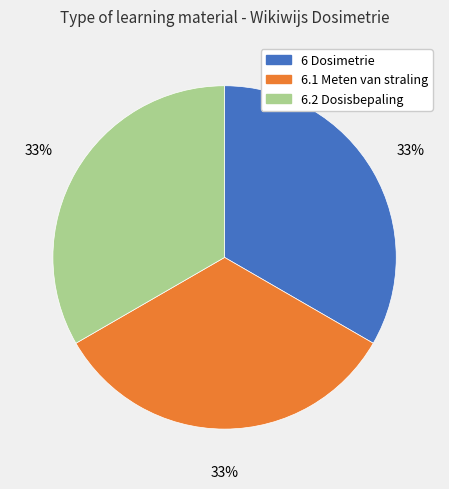

Is the sum of 6.1 Meten van straling and 6.2 Dosisbepaling greater than half?

Yes